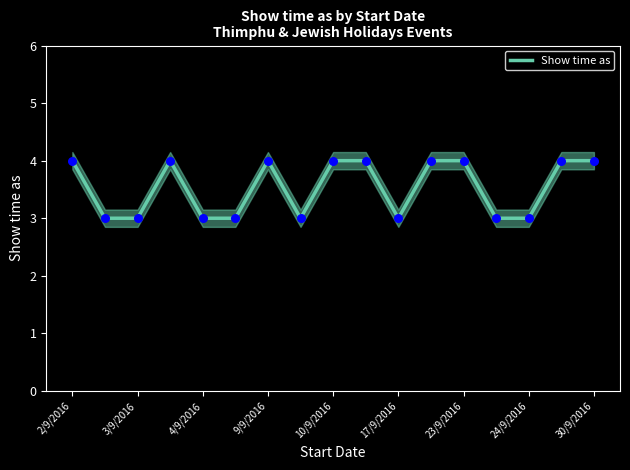

The value of Show time as at 30/9/2016 is 5. True or false?

False